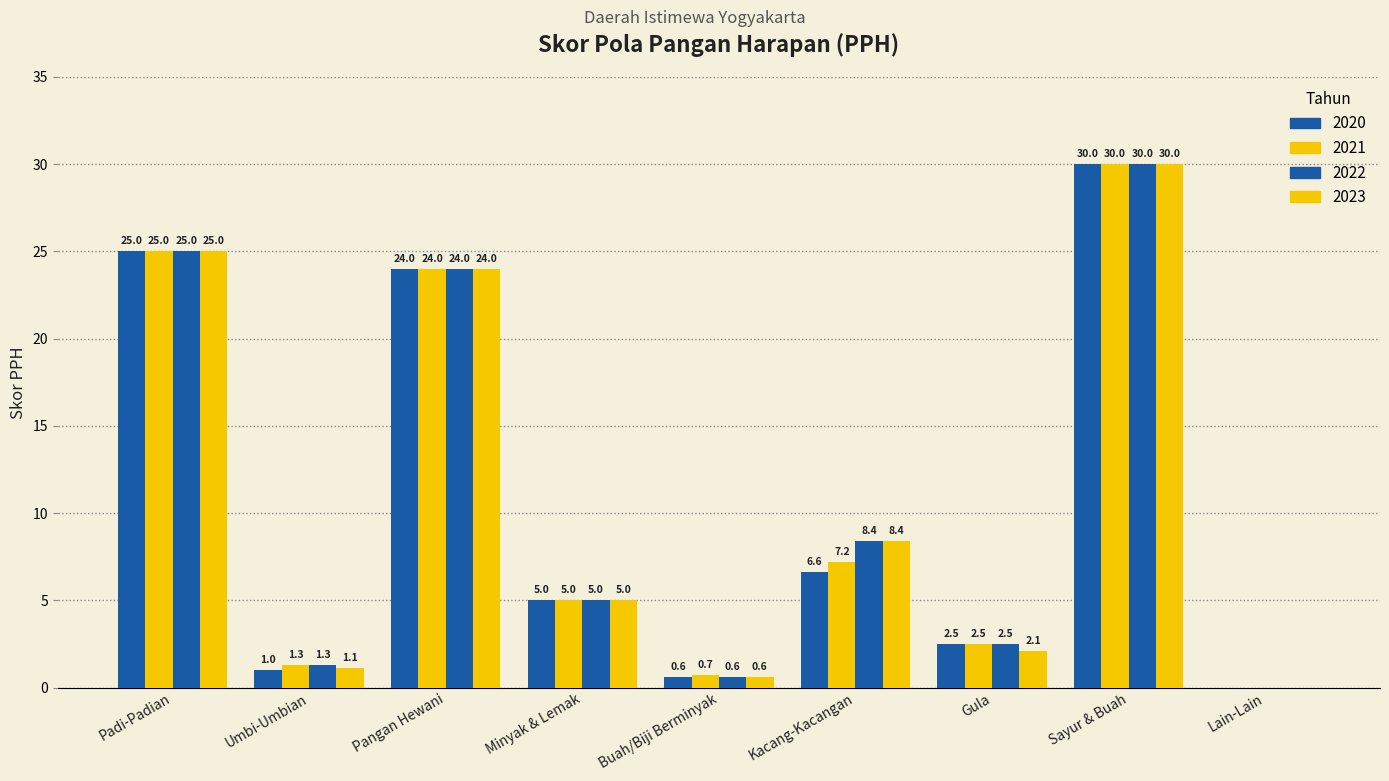

At Sayur & Buah, list the series in order from largest to smallest.

2020, 2021, 2022, 2023